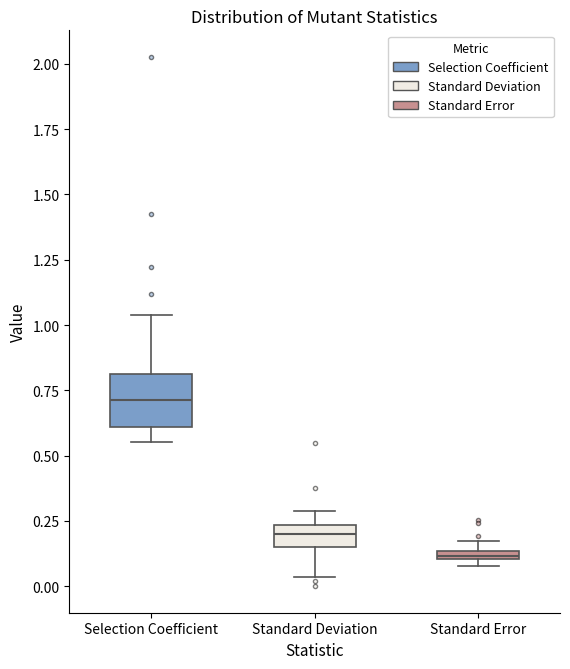

Where does the lower whisker of the box for Standard Deviation end on the y-axis? The values are not printed on the chart, so give them approximately, as read against the axis.

0.05